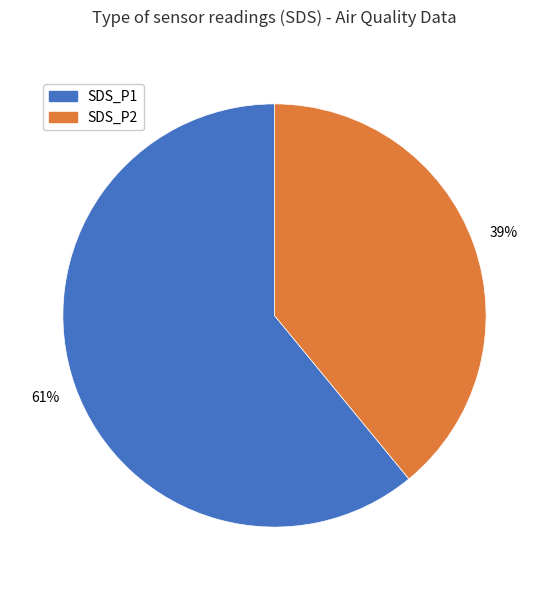

Combined, do SDS_P2 and SDS_P1 account for over 50%?

Yes